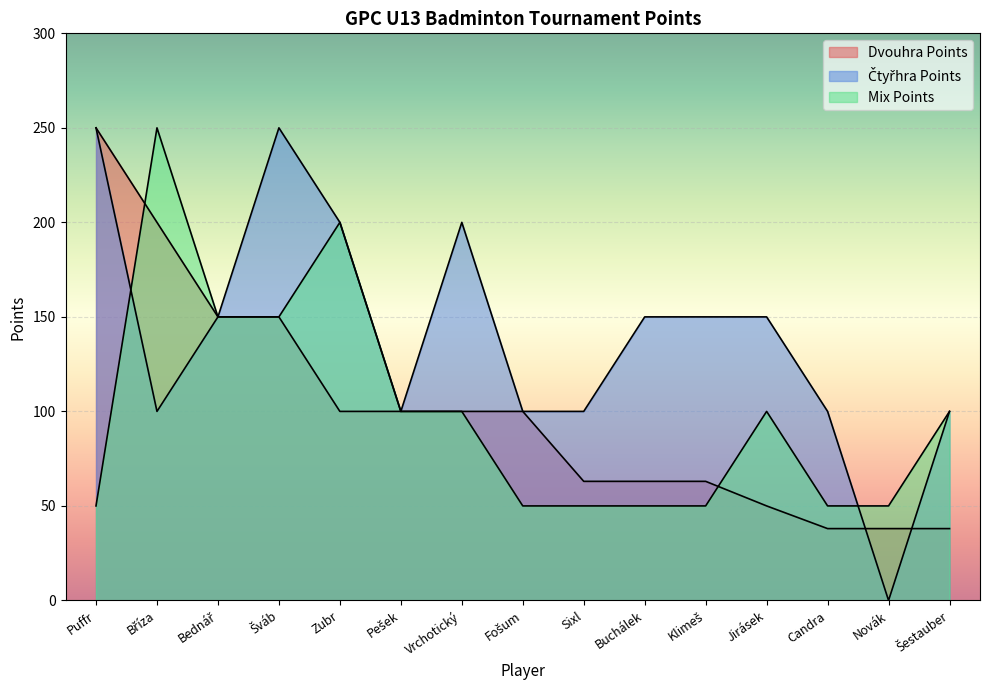

True or false: Ctyřhra Points has a value of 150 at Buchálek.

True